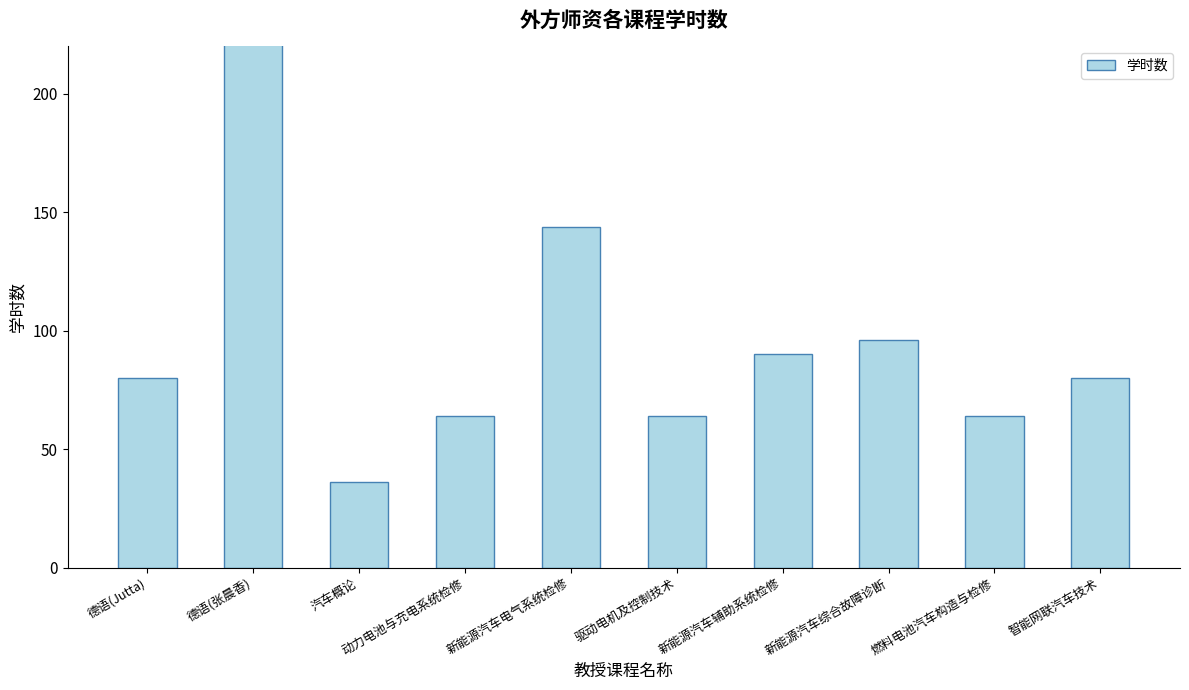

Reading left to right, extract all data points from this chart.

80	456	36	64	144	64	90	96	64	80